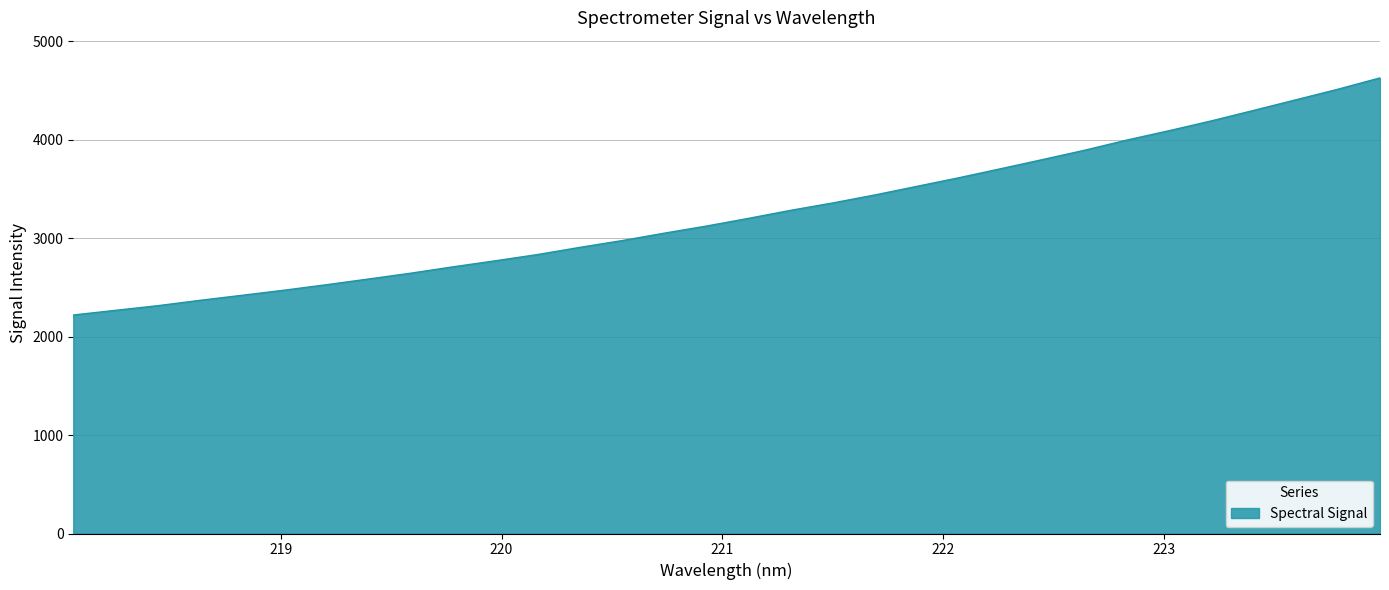

What is the minimum value shown in the chart?

2219.6